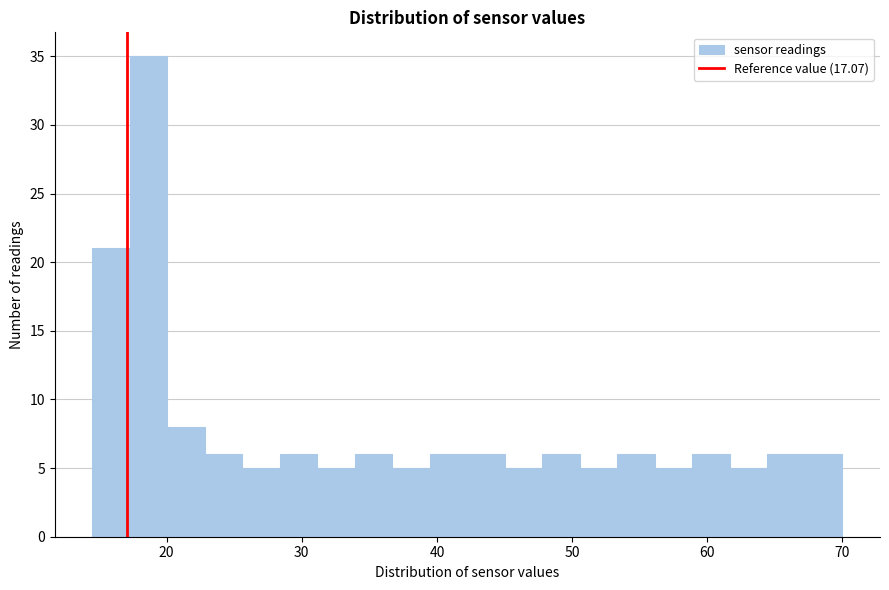

Read against the x-axis, roughly where is the centre of the tallest bar?

19